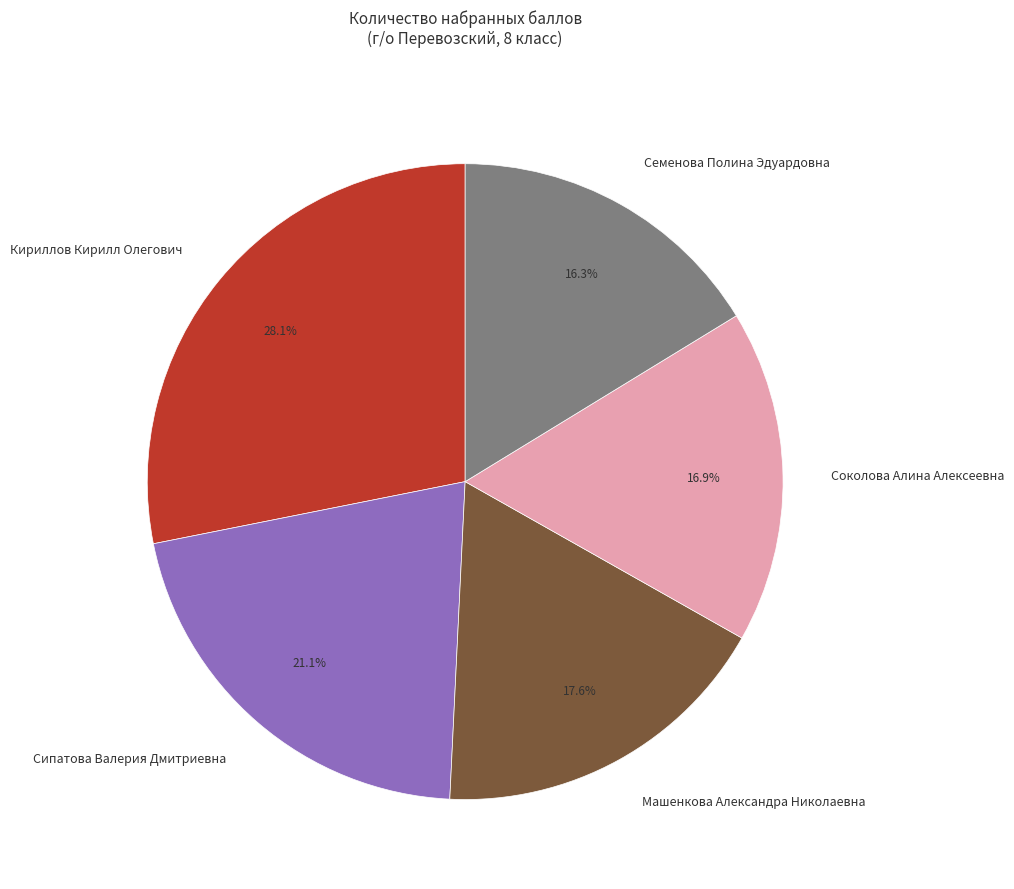

Is there a majority slice in this chart?

No